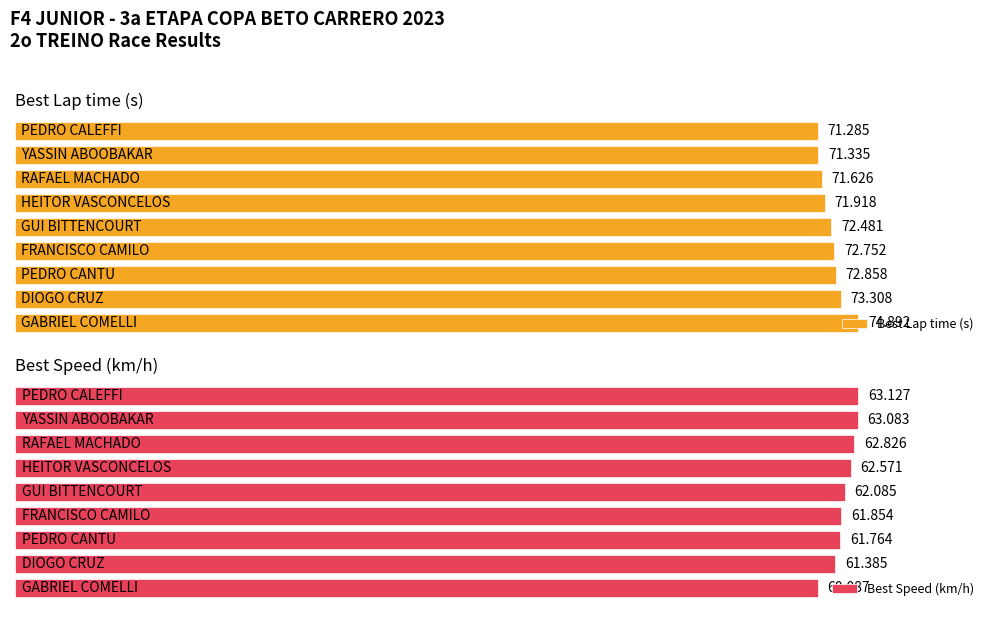

Between 4 and 7, which series saw the biggest shift?

Best Lap time (s)